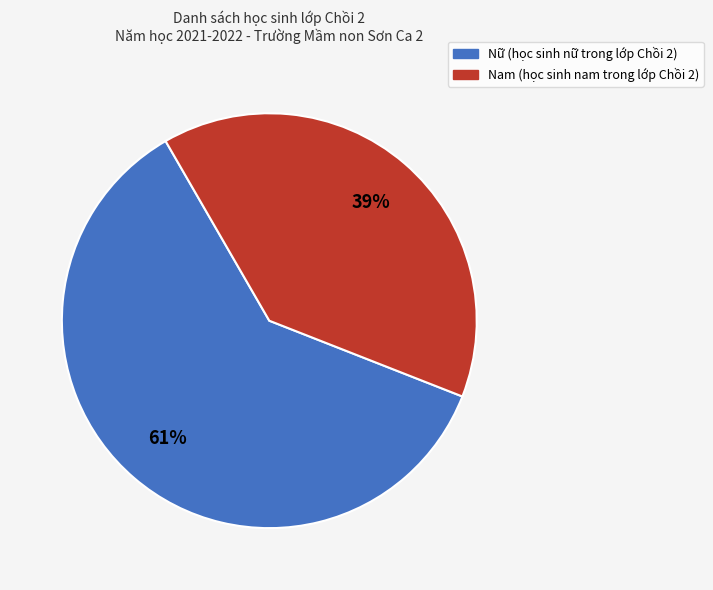

Does Nam account for over 50% of the chart?

No